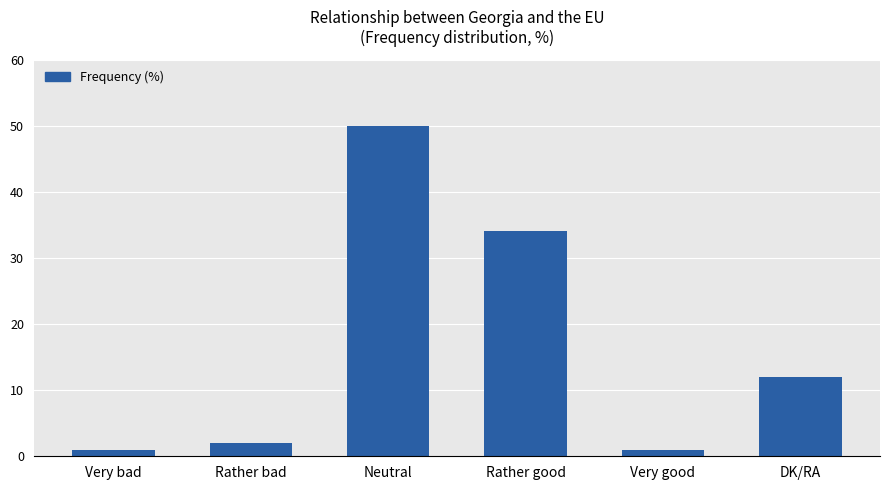

Reading left to right, transcribe all the data shown in this chart.

Very bad=1	Rather bad=2	Neutral=50	Rather good=34	Very good=1	DK/RA=12